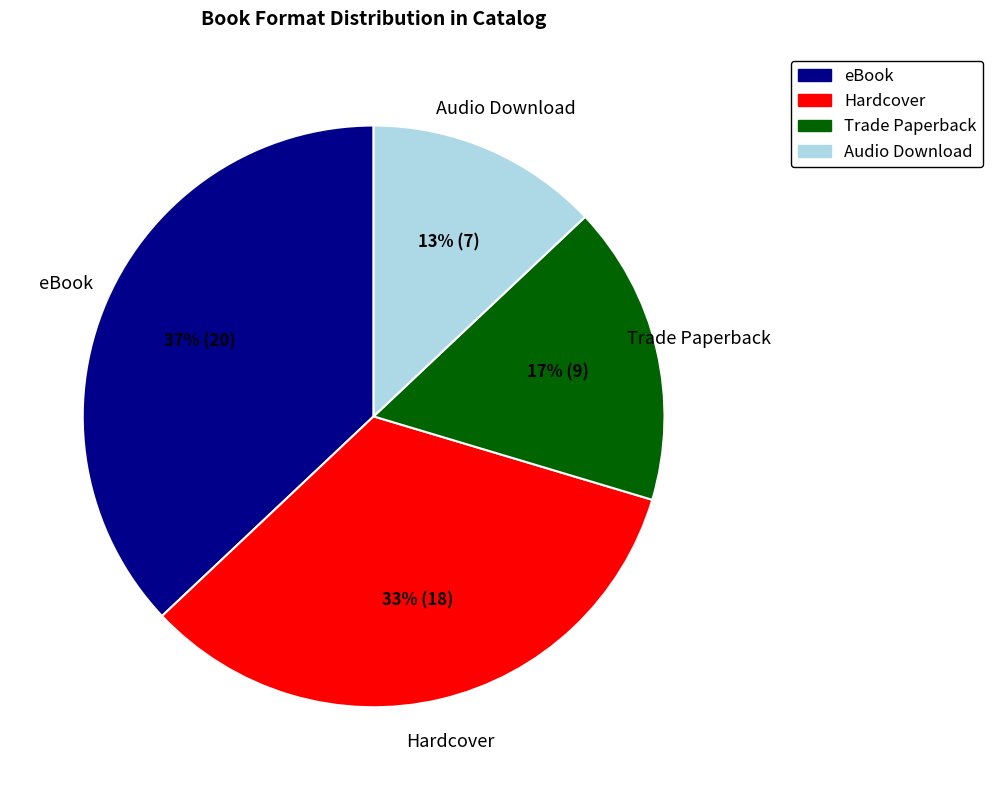

To the nearest percent, what is the difference between the eBook and Trade Paperback slice percentages?

20%